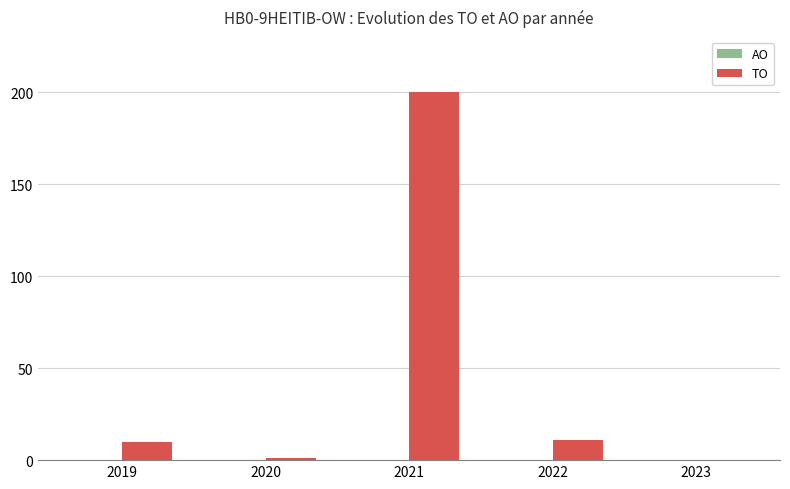

Reading right to left, what are all the values shown in this chart?

2023=0	2022=11	2021=200	2020=1	2019=10